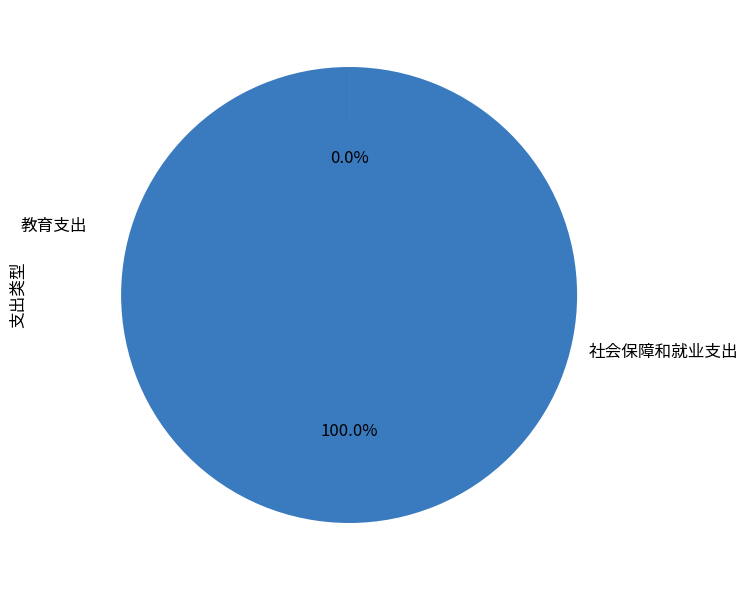

To the nearest percent, what portion does 教育支出 represent?

100%